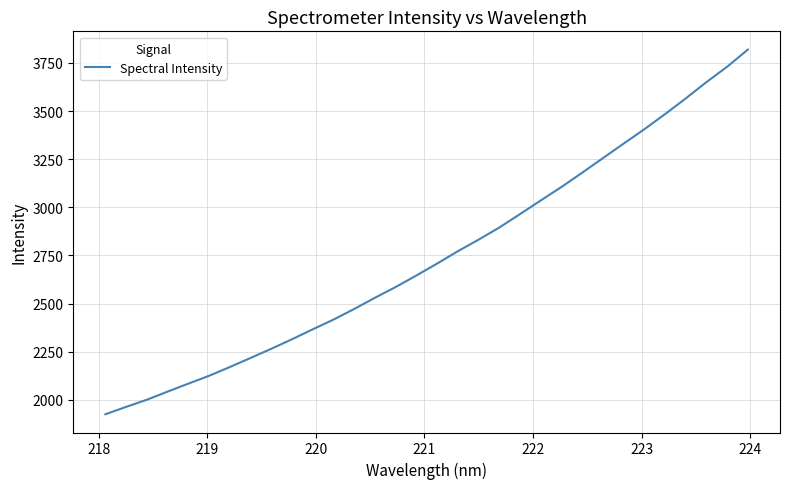

What is the minimum value shown in the chart?

1924.7